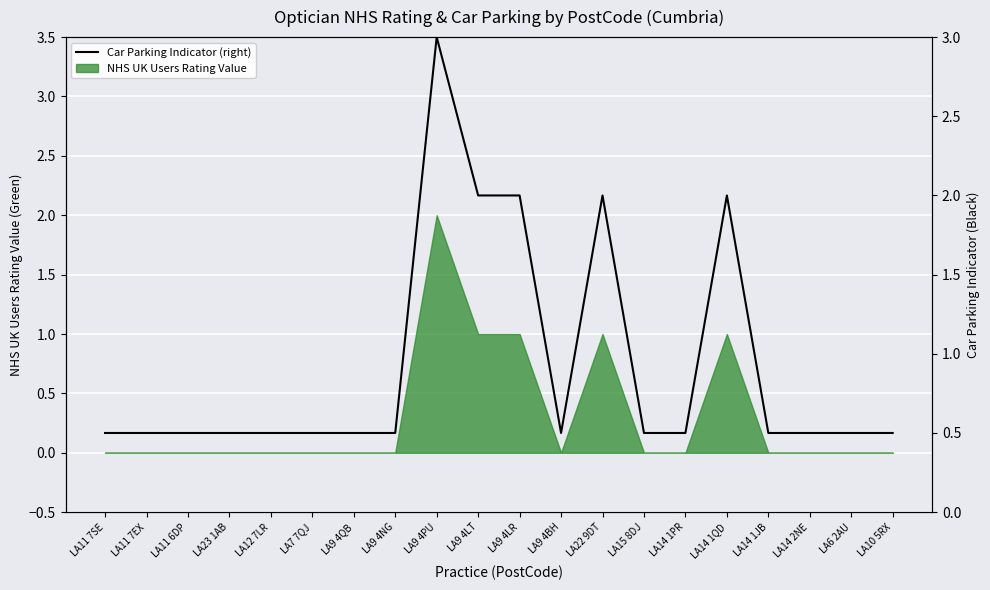

List the labels in order of value, largest first.

LA9 4PU, LA9 4LT, LA9 4LR, LA22 9DT, LA14 1QD, LA11 7SE, LA11 7EX, LA11 6DP, LA23 1AB, LA12 7LR, LA7 7QJ, LA9 4QB, LA9 4NG, LA9 4BH, LA15 8DJ, LA14 1PR, LA14 1JB, LA14 2NE, LA6 2AU, LA10 5RX